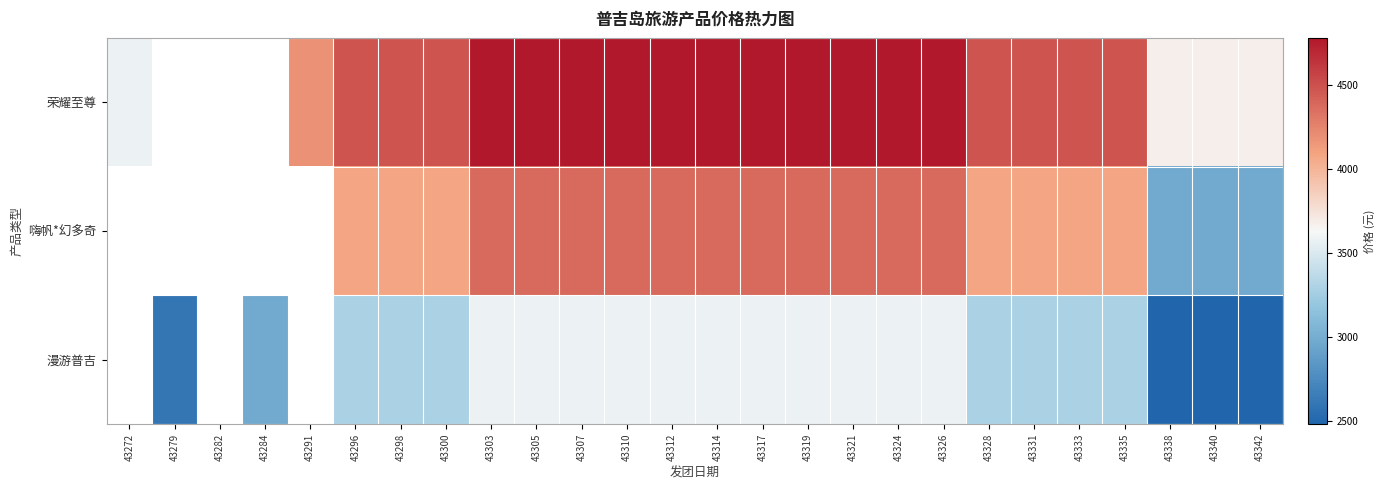

The 荣耀至尊 series shows 6412.4 at 43328. True or false?

False